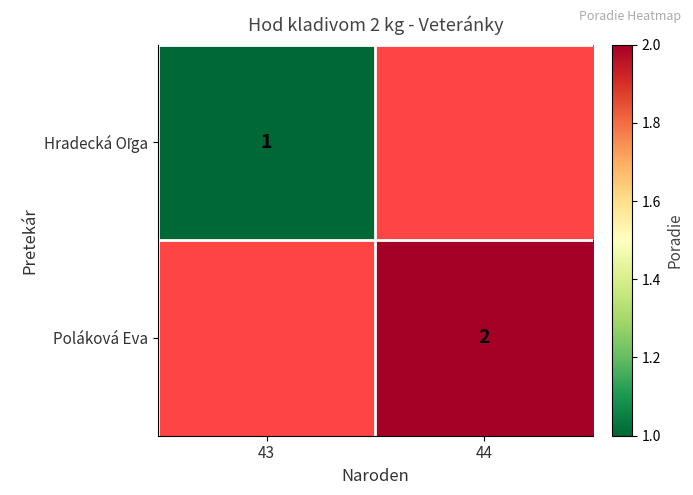

At which category does the chart reach its peak across all series?

44